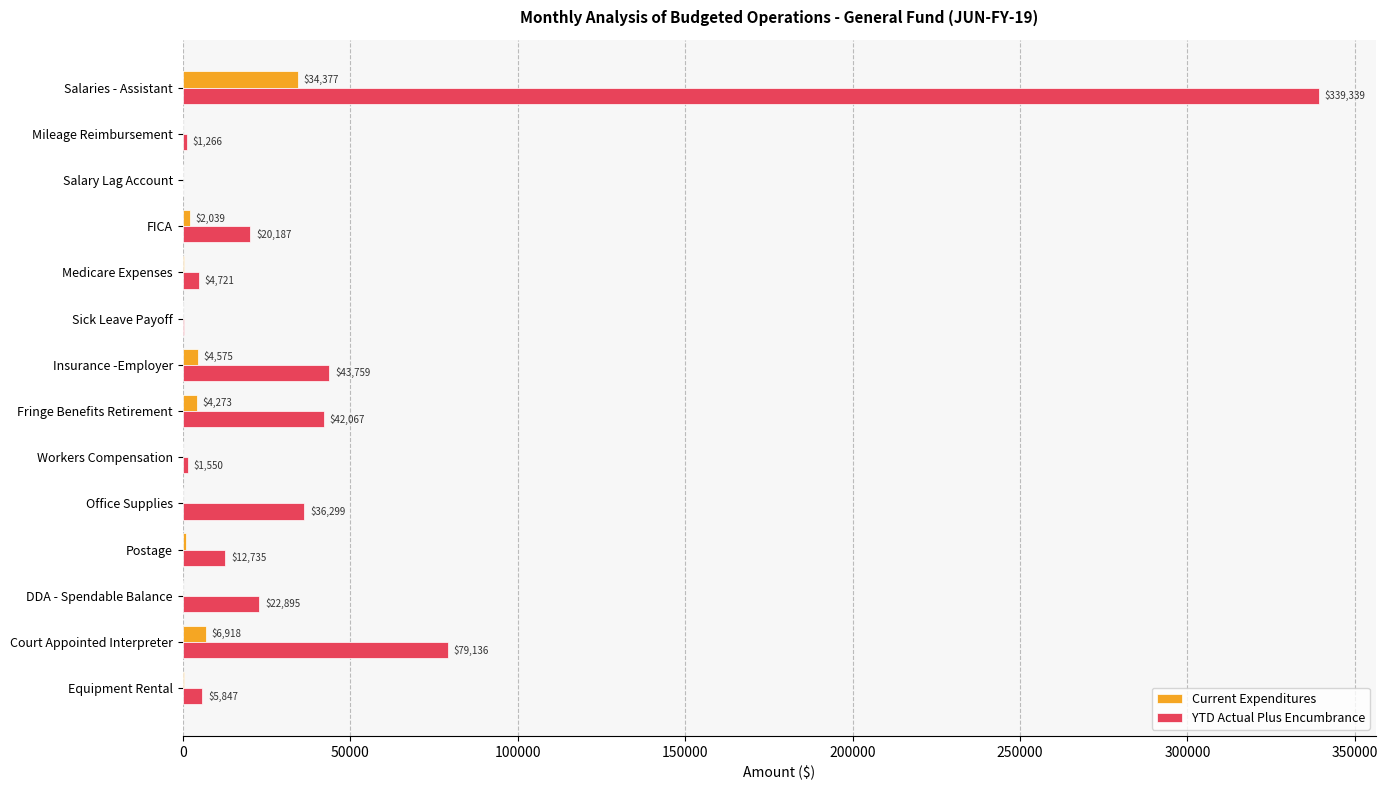

Which label corresponds to the largest value in the chart?

Salaries - Assistant